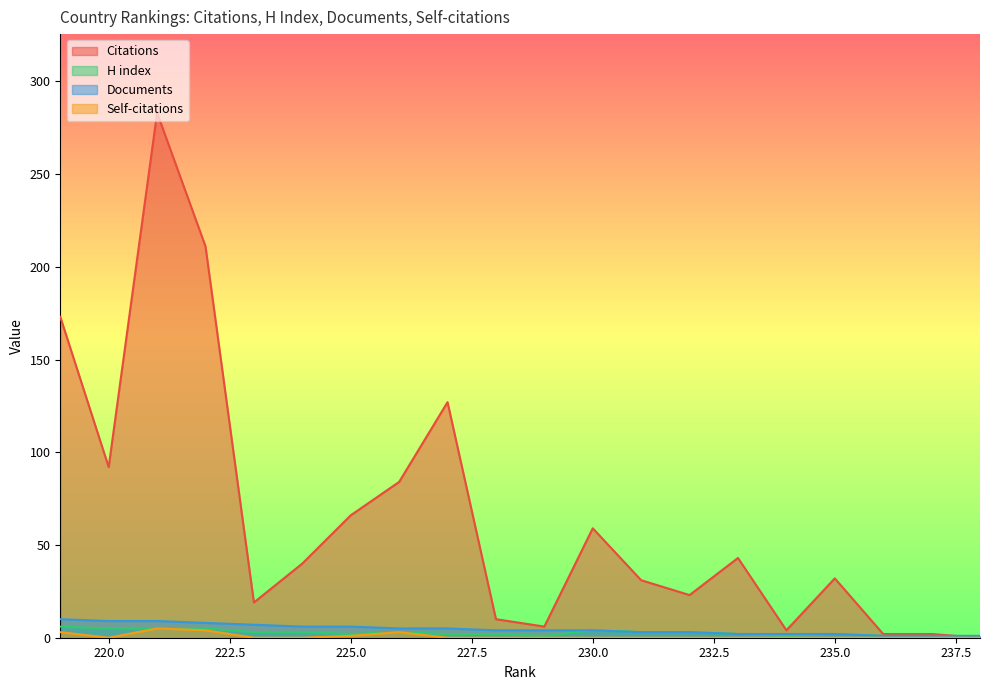

What is the value of the H index point at the 5th from the left?

1